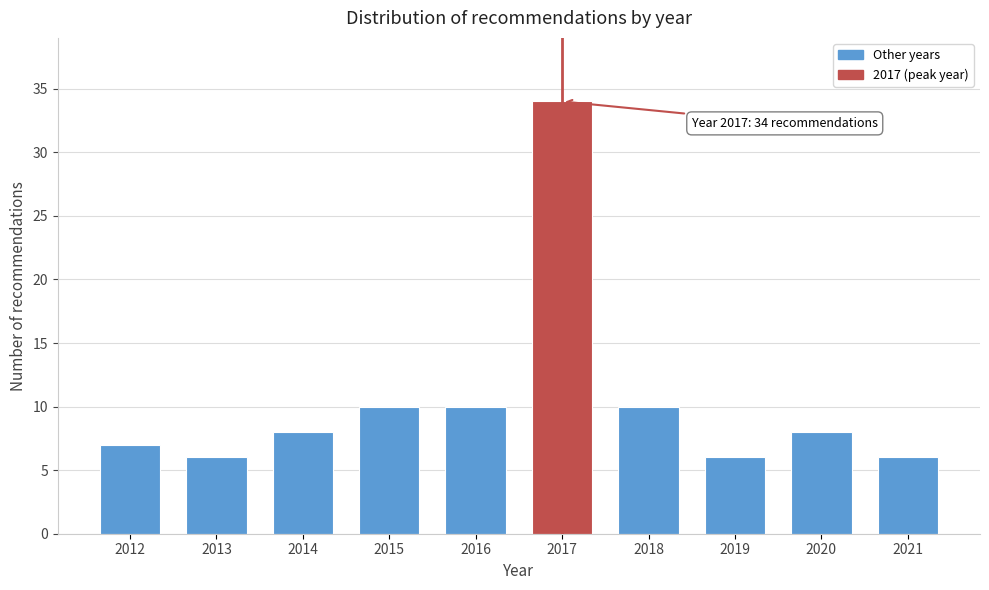

Reading left to right, what are all the values shown in this chart?

7	6	8	10	10	34	10	6	8	6